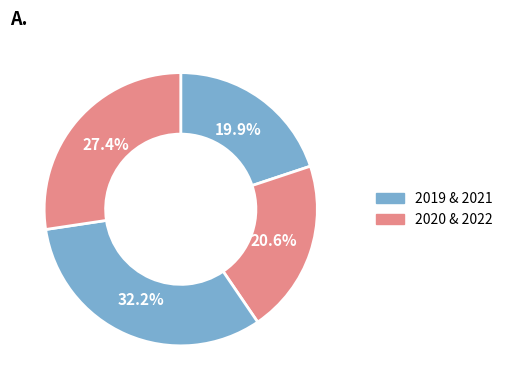

Count the number of slices in the pie.

4